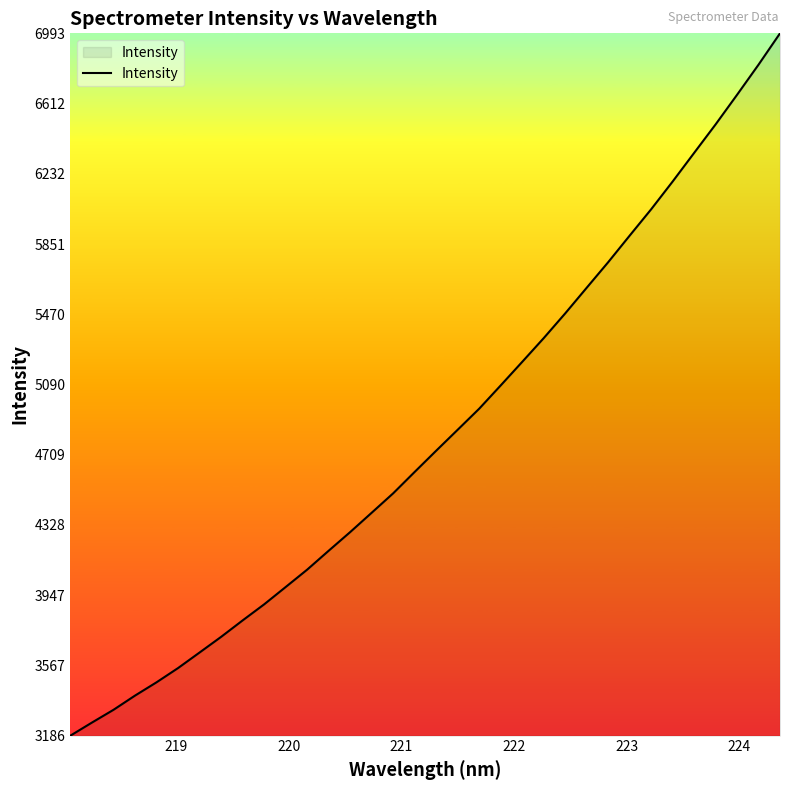

Reading left to right, transcribe all the data shown in this chart.

3186.1	3256.9	3325.9	3403.0	3475.1	3552.3	3636.6	3721.4	3810.6	3897.7	3991.5	4085.9	4188.3	4289.5	4394.4	4499.7	4615.7	4730.7	4844.3	4958.3	5084.5	5212.1	5340.7	5474.7	5613.8	5752.3	5896.4	6039.1	6189.6	6344.6	6499.2	6659.8	6823.1	6992.9